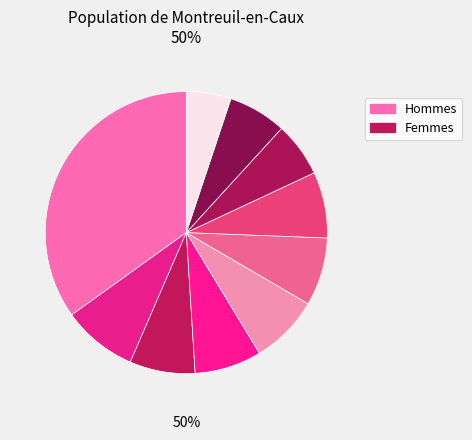

To the nearest percent, what percentage of the pie is pct65?

8%